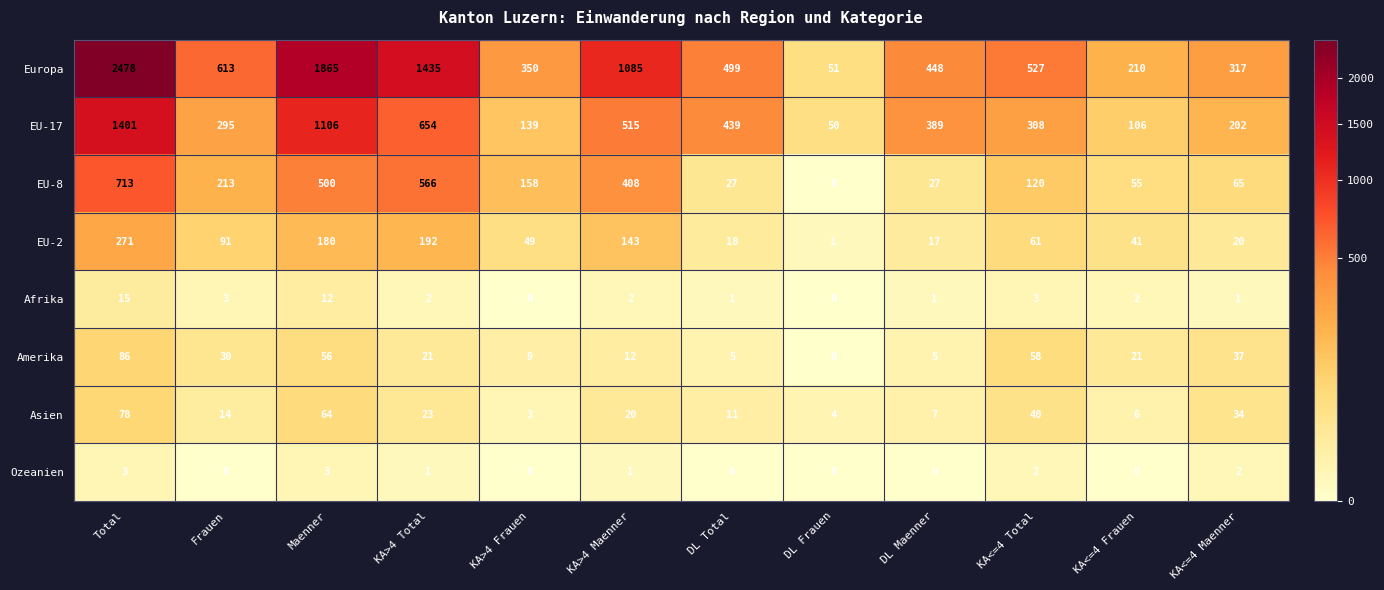

Count the number of data series in this chart.

8